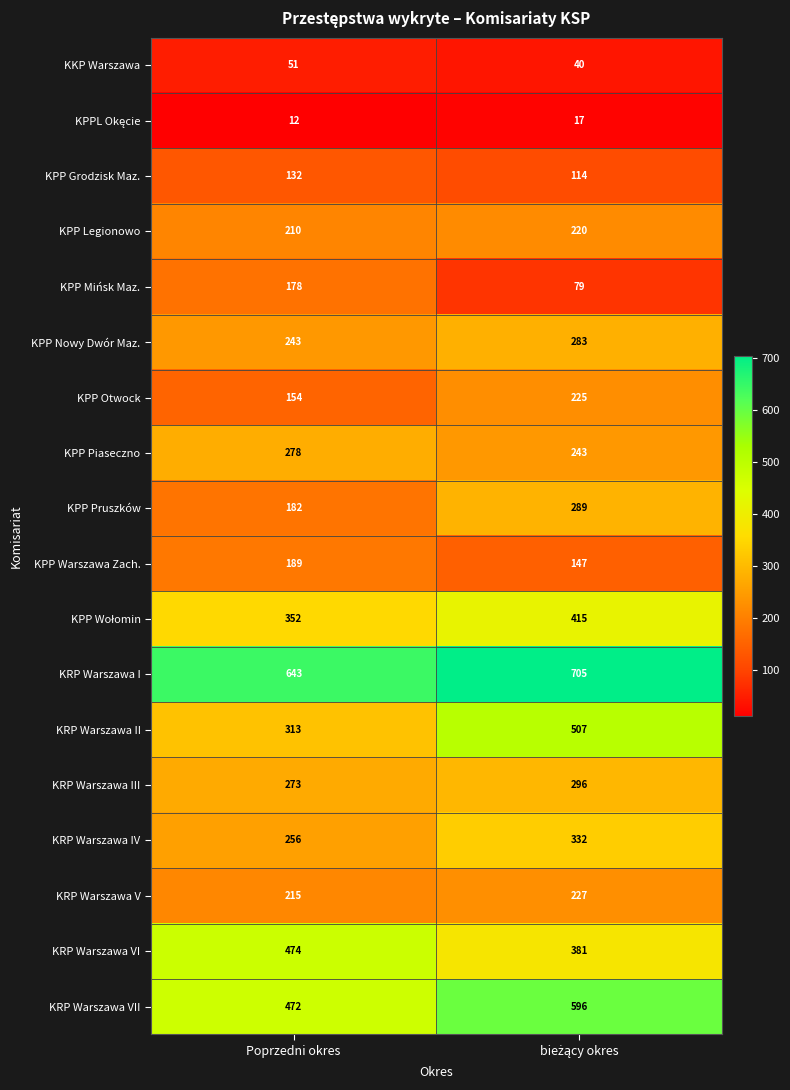

What is the difference between the highest and lowest values at Poprzedni okres?

631